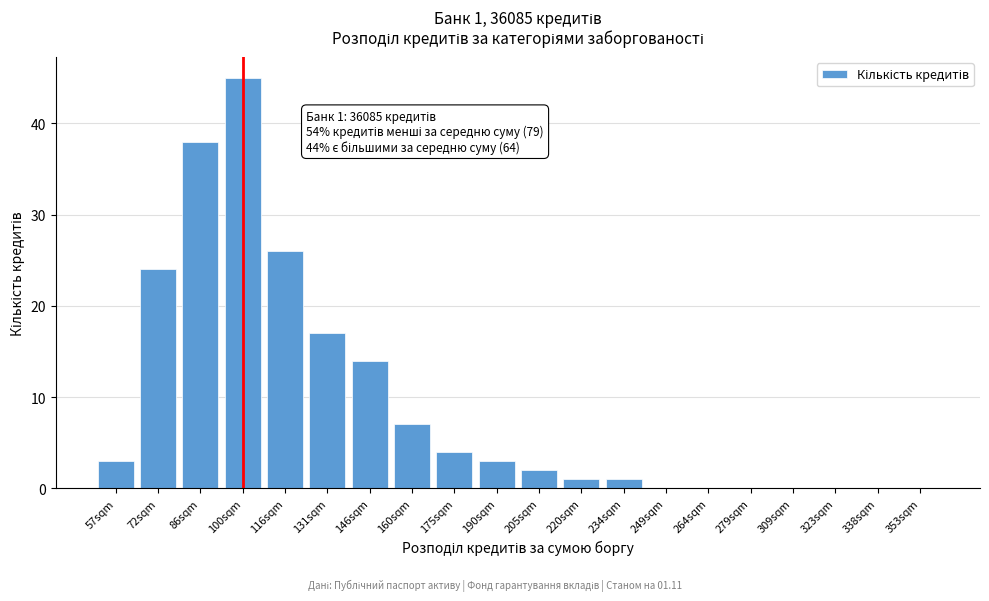

Reading left to right, list all the values displayed in this chart.

57sqm=3	72sqm=24	86sqm=38	100sqm=45	116sqm=26	131sqm=17	146sqm=14	160sqm=7	175sqm=4	190sqm=3	205sqm=2	220sqm=1	234sqm=1	249sqm=0	264sqm=0	279sqm=0	309sqm=0	323sqm=0	338sqm=0	353sqm=0